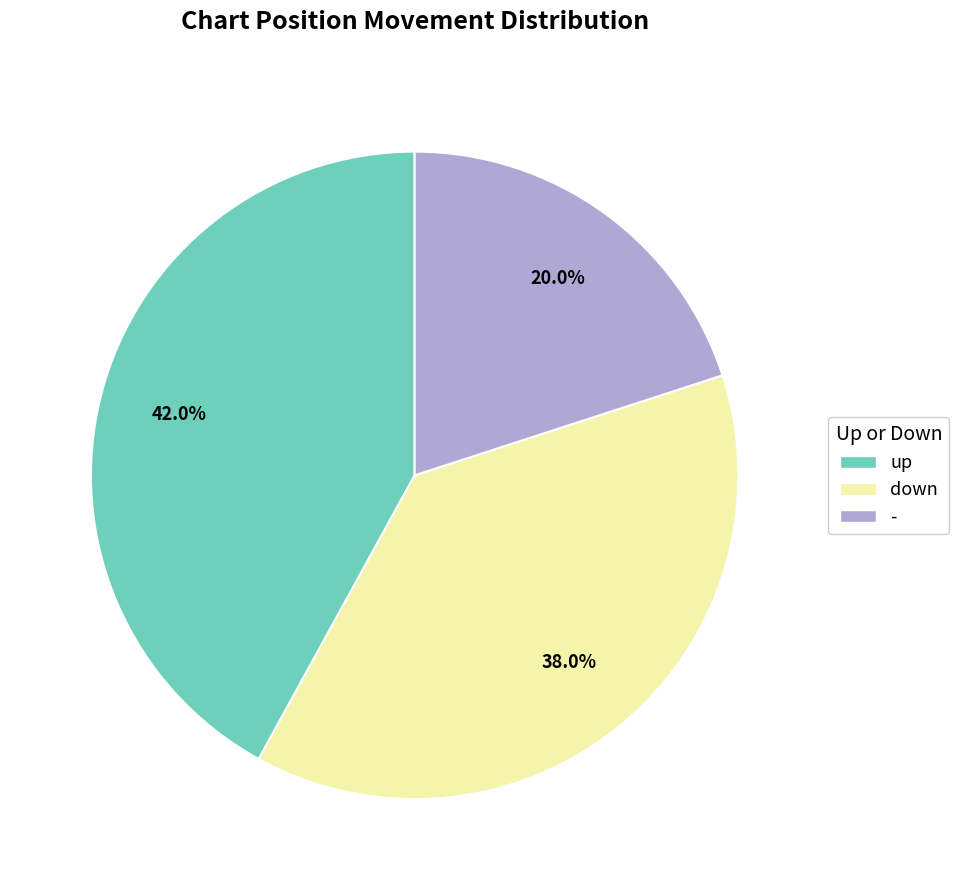

Rank the categories by value from highest to lowest.

up, down, -